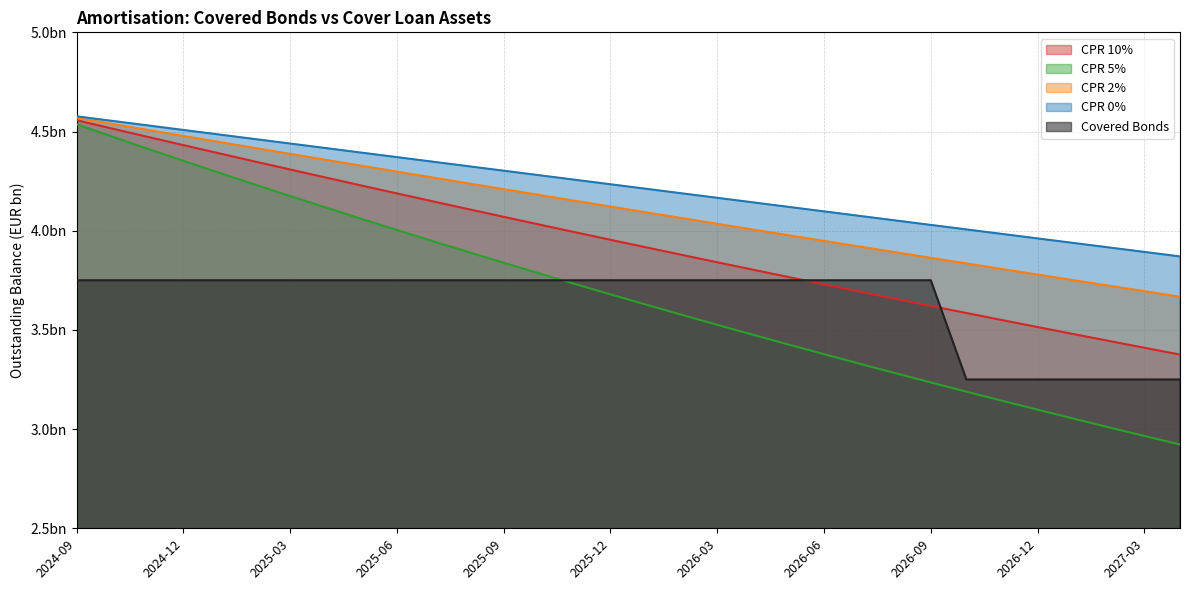

At which category is the sum across all series the highest?

2024-09